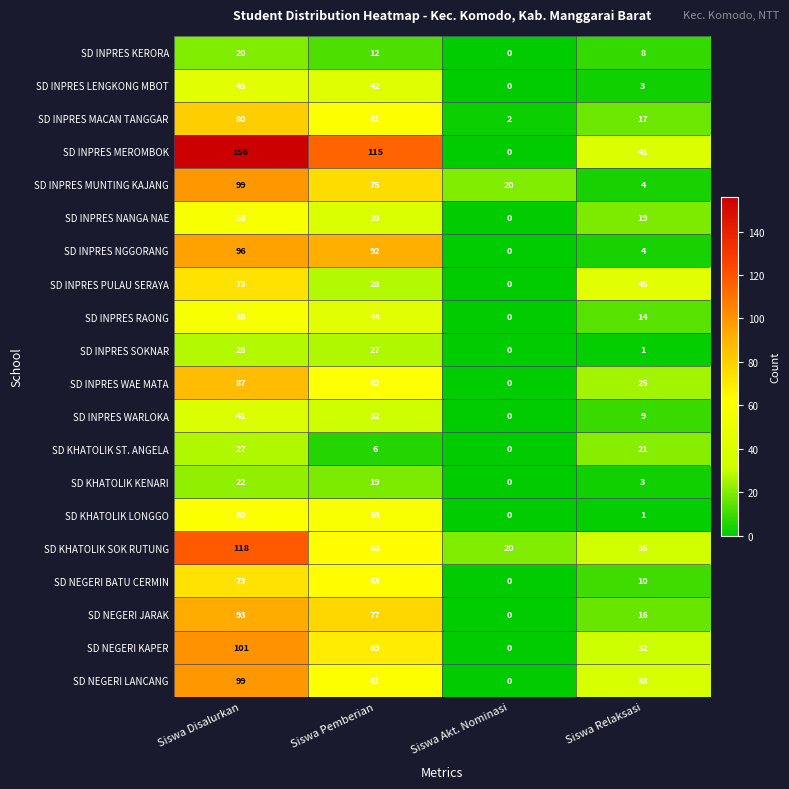

What is the greatest value displayed?

156